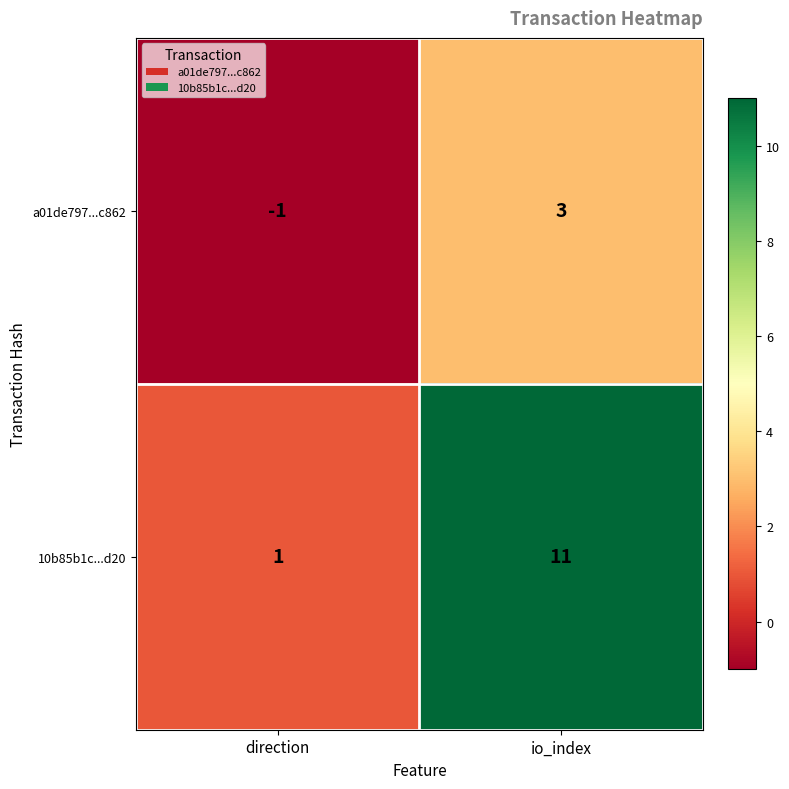

List the series in order of their peak value, highest first.

10b85b1c...d20, a01de797...c862